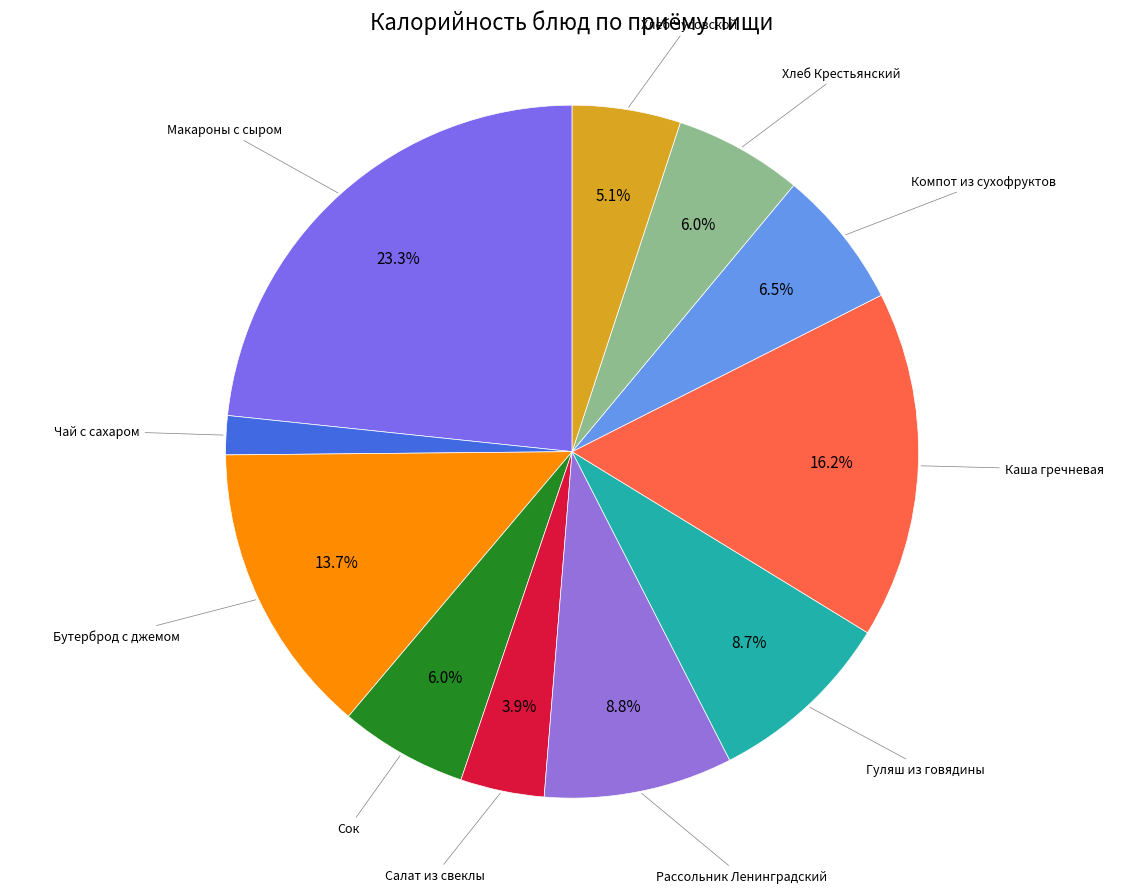

To the nearest percent, what is the difference between the largest and smallest slice percentages?

22%